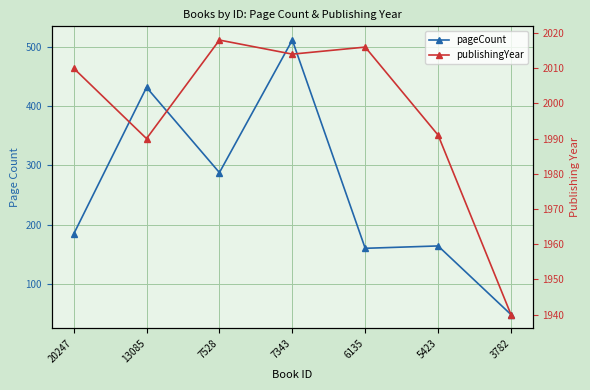

How many data points does each series have?

7